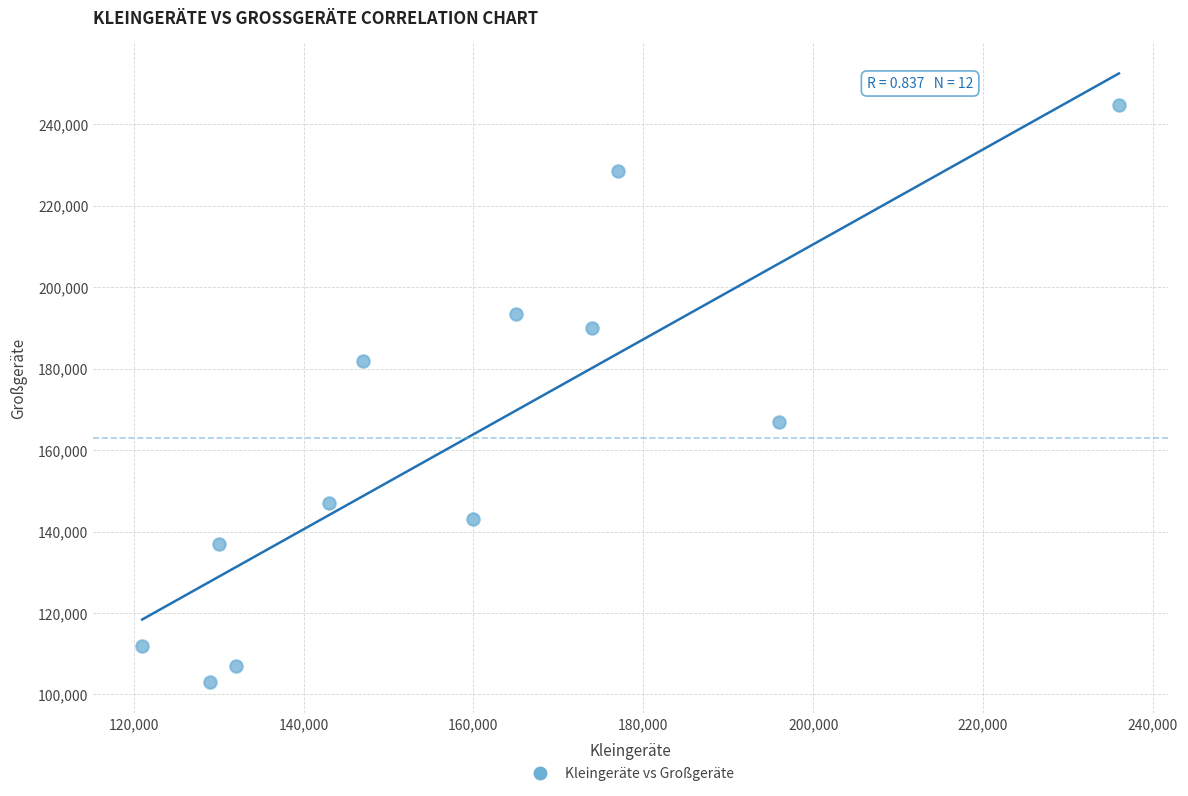

What is the average X value?

159167